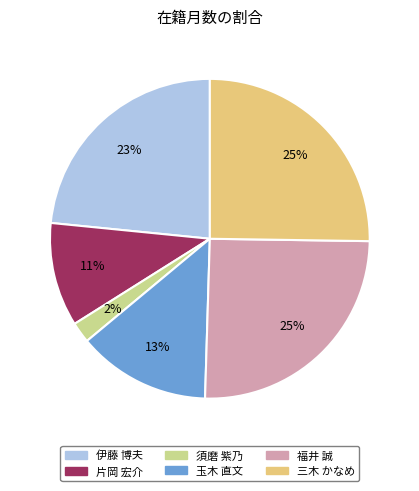

True or false: 須磨 紫乃 accounts for 10% of the total.

False